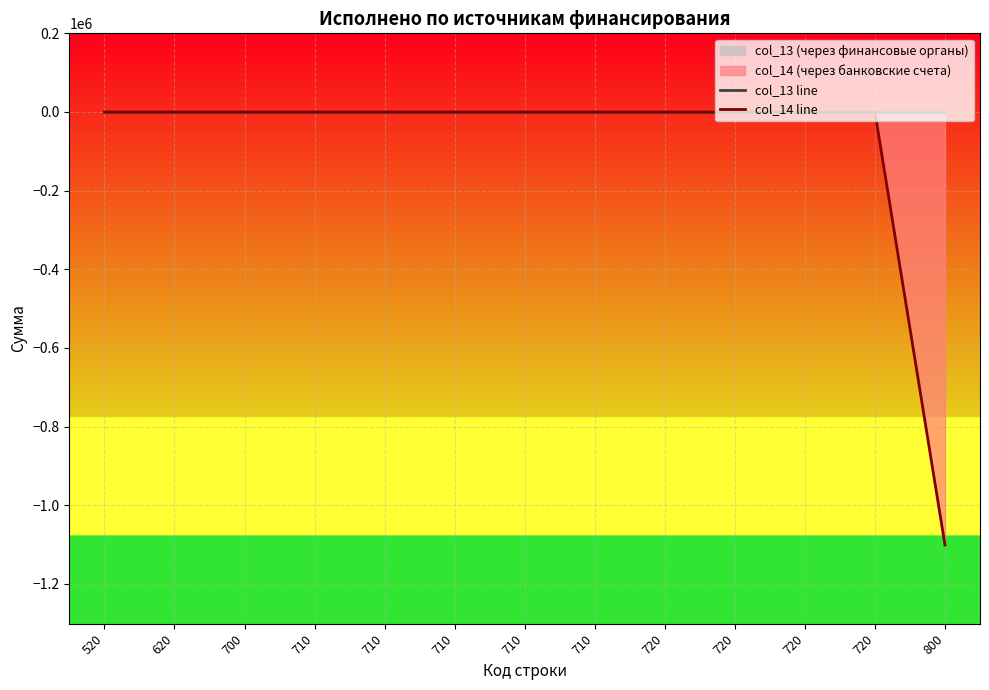

How many lines are shown in the chart?

2